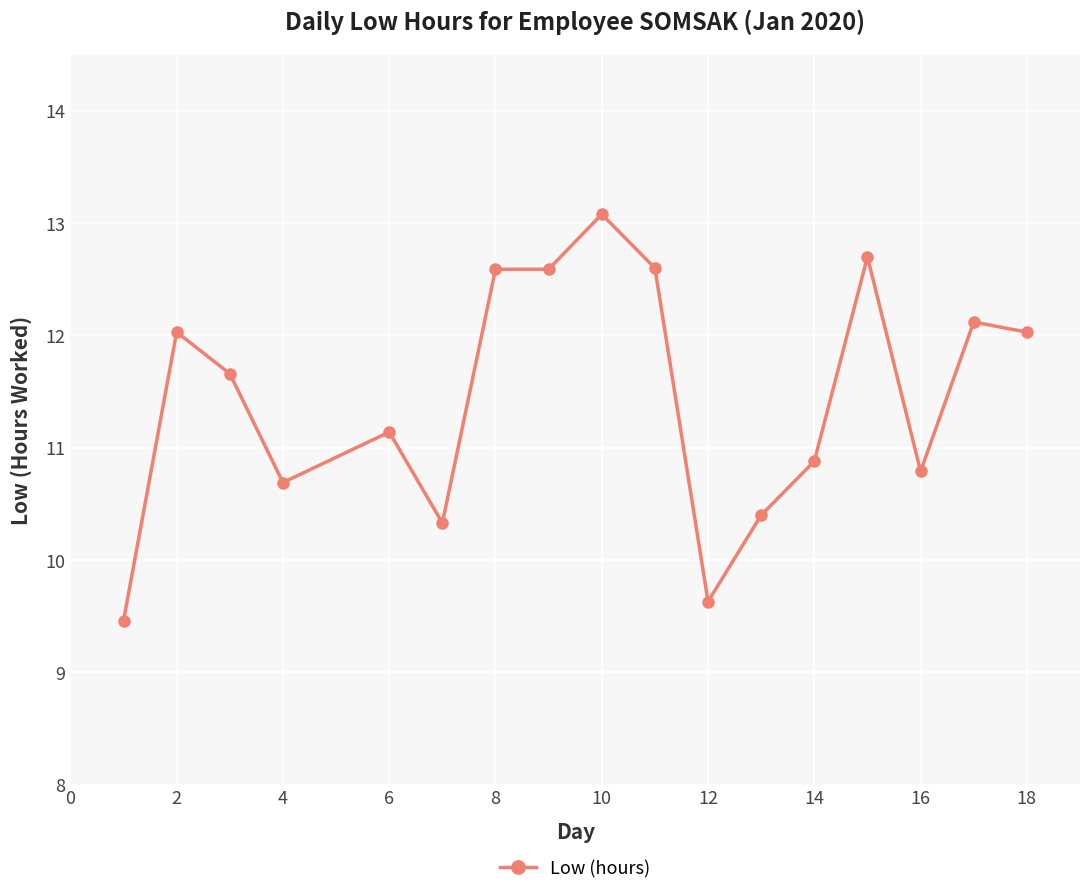

Reading left to right, transcribe all the data shown in this chart.

9.5	12.0	11.7	10.7	11.1	10.3	12.6	12.6	13.1	12.6	9.6	10.4	10.9	12.7	10.8	12.1	12.0